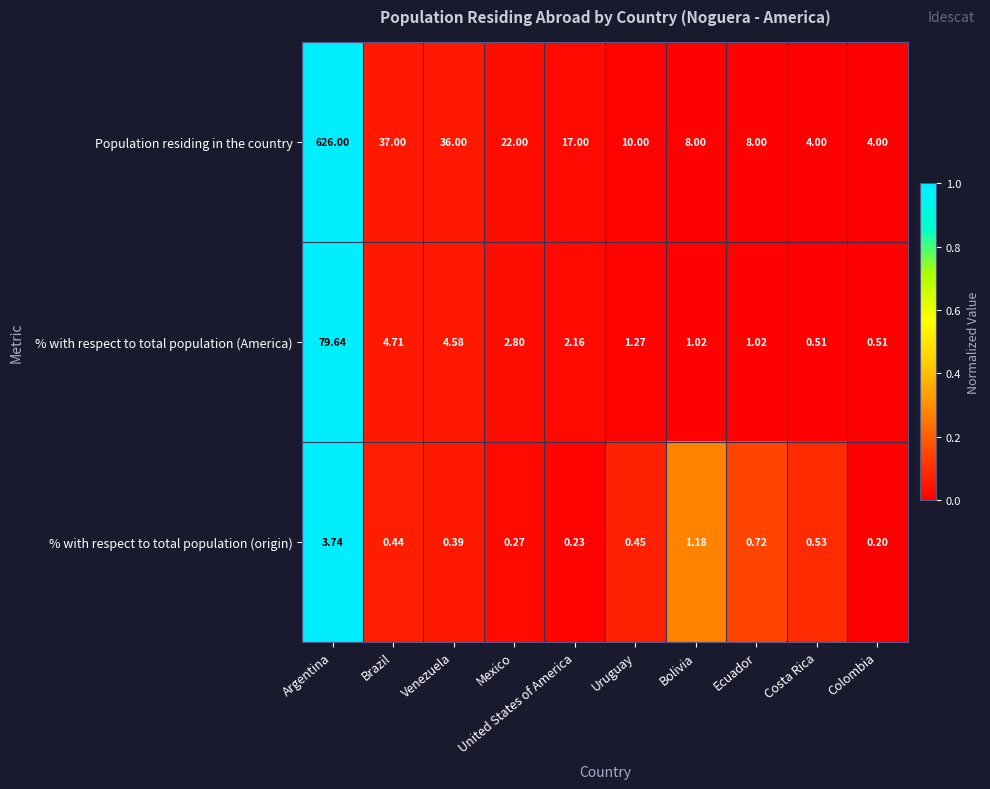

What is the maximum value shown in the chart?

626.0